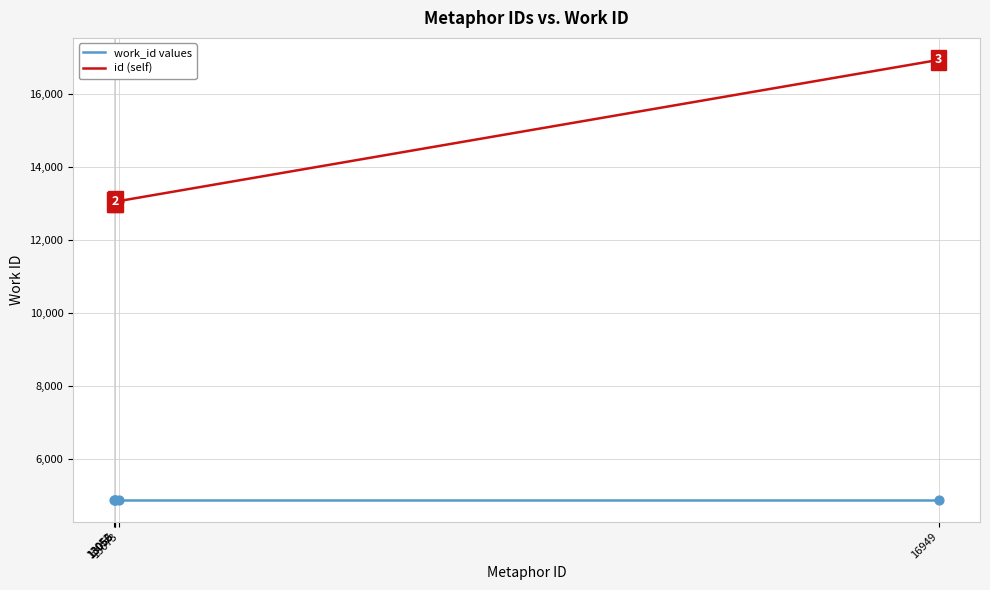

Which series has the largest range (max minus min)?

id (self)